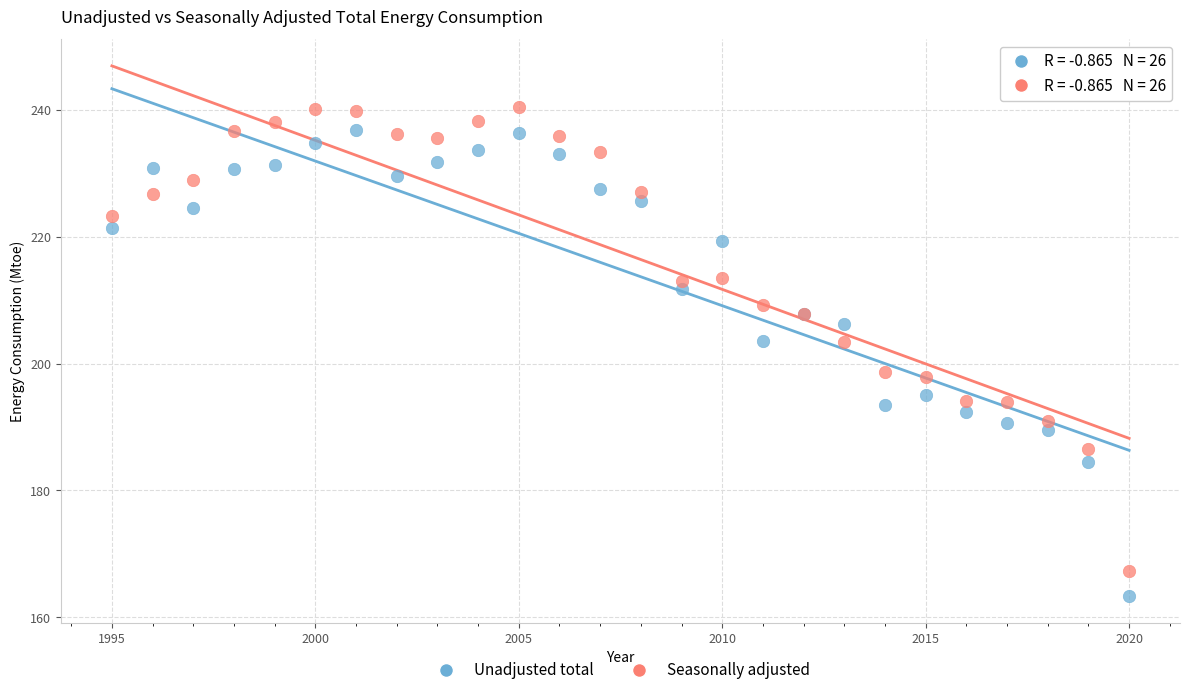

Which series reaches the minimum Y coordinate?

Unadjusted total